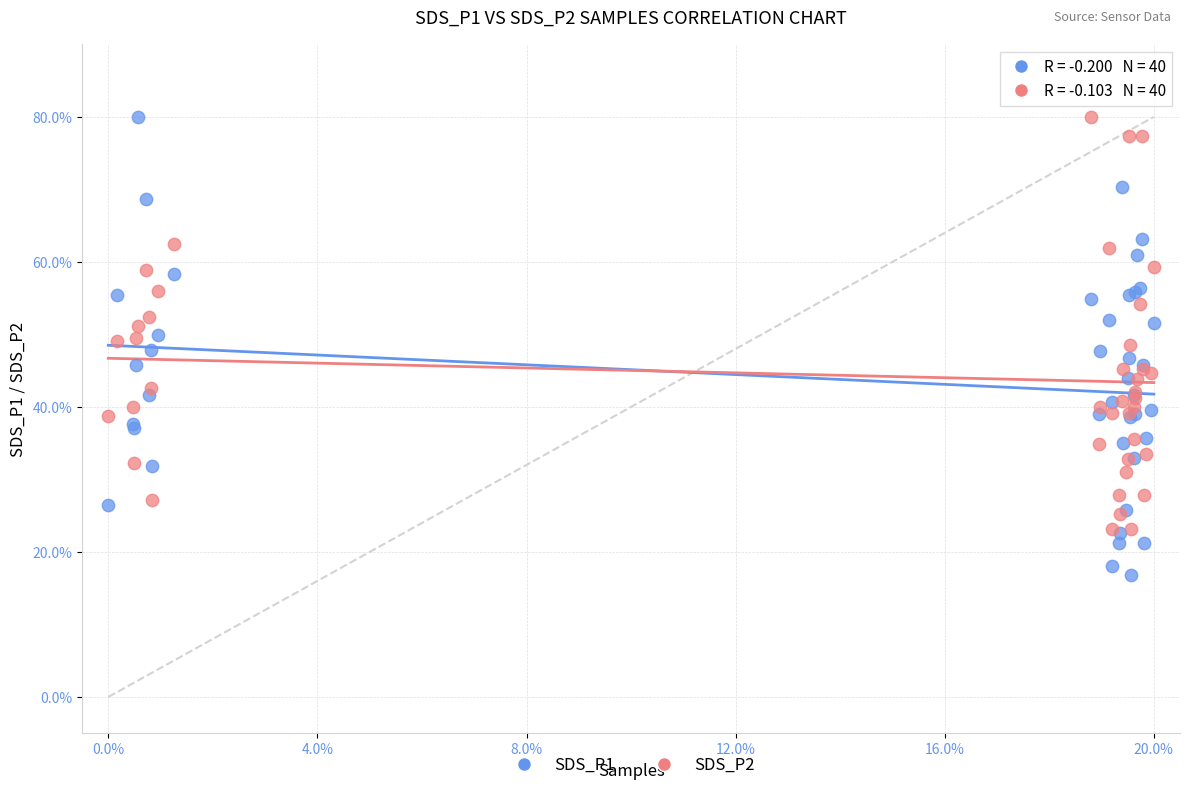

What are all the series names shown in the legend?

SDS_P1, SDS_P2